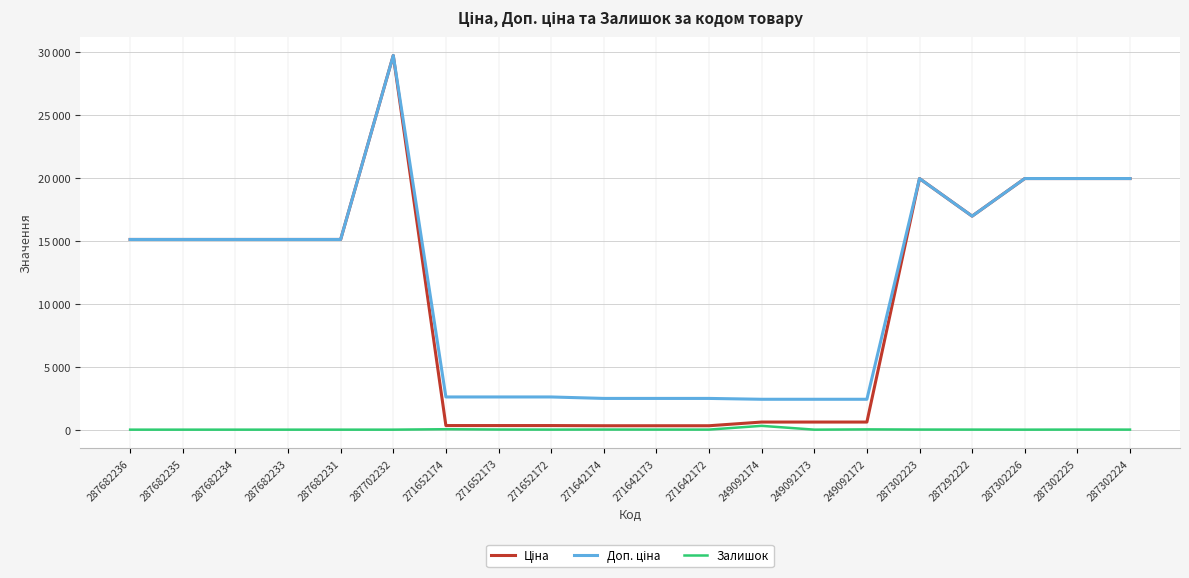

Does the chart display data point markers on the line(s)?

No